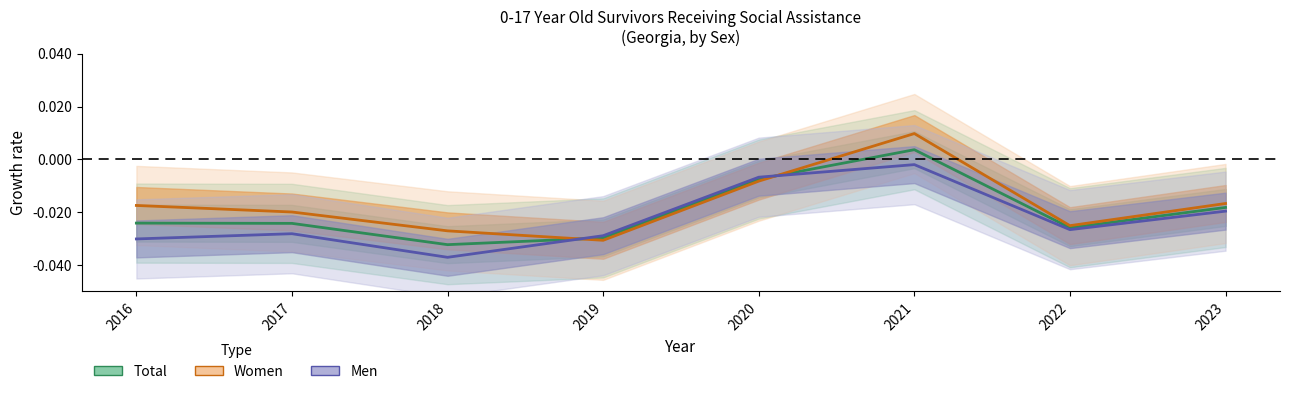

How many series are shown in this chart?

3